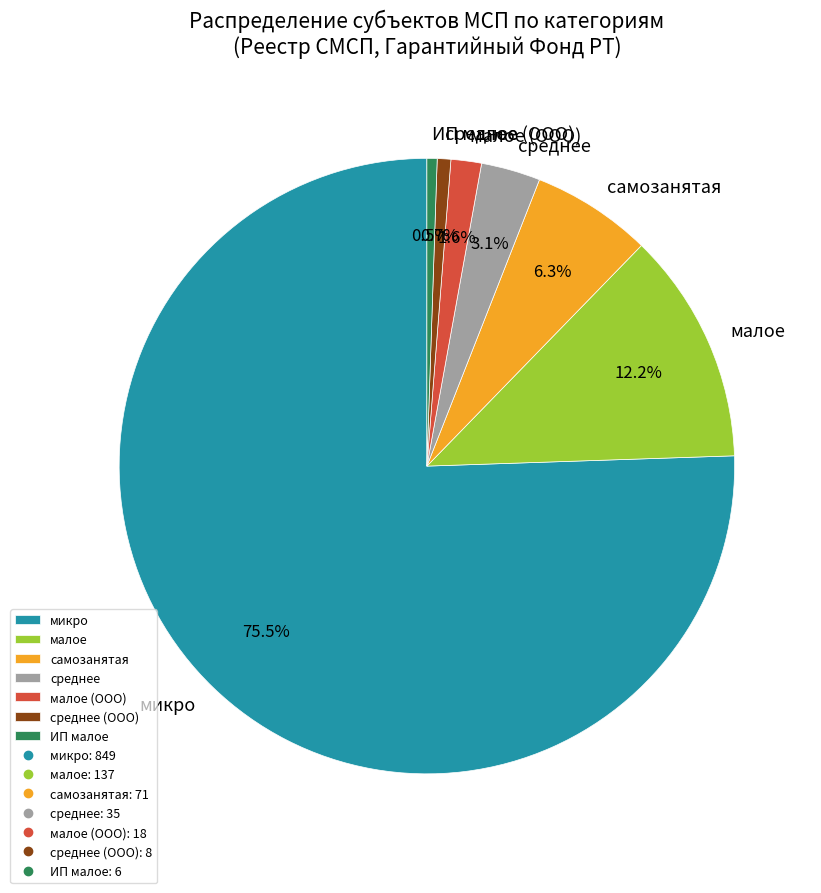

True or false: самозанятая accounts for 1% of the total.

False